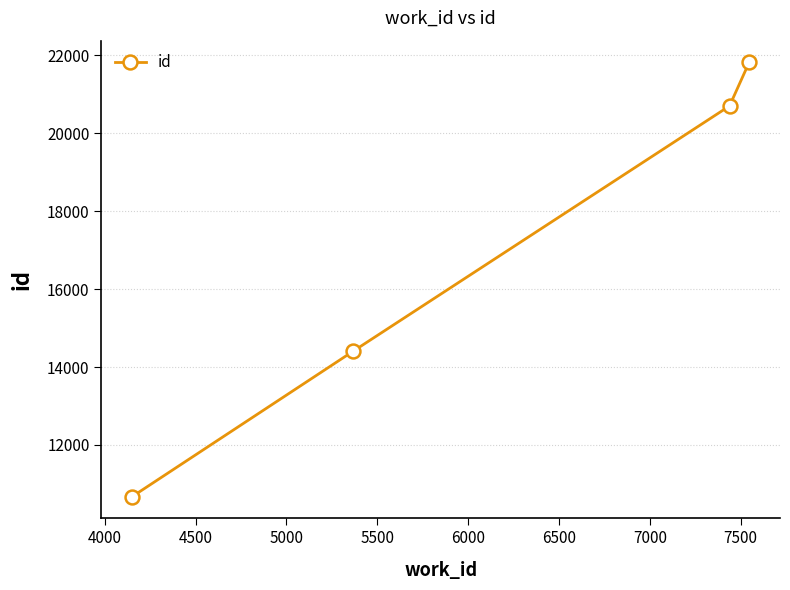

How many data points are less than 20698?

2